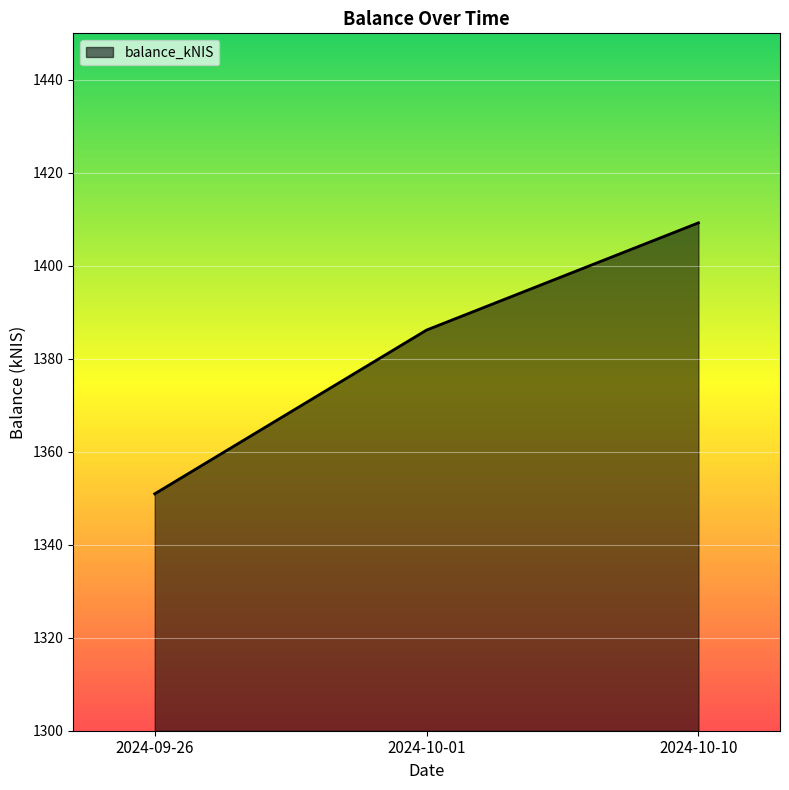

How many values exceed 1386?

2